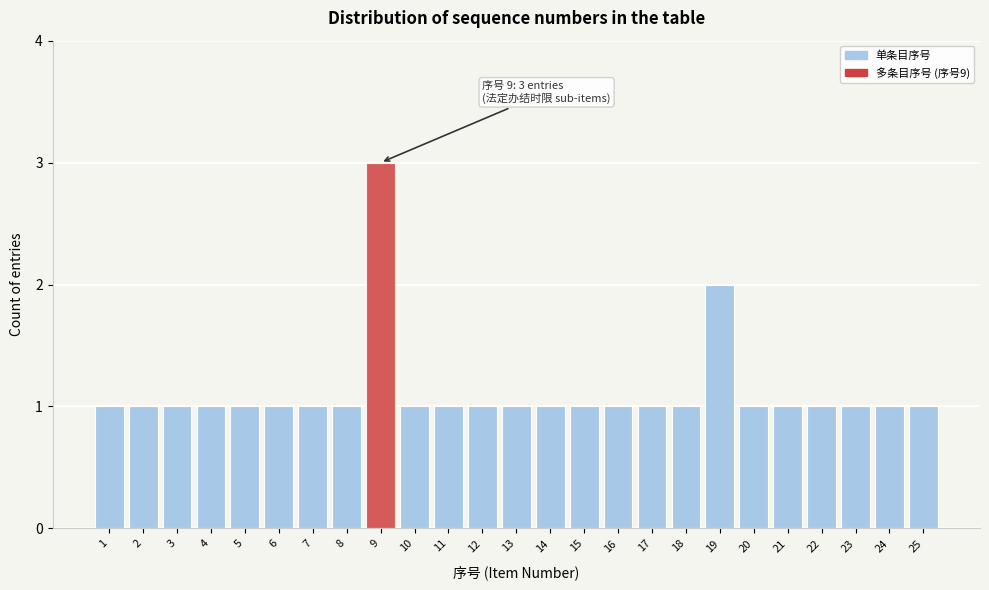

Reading right to left, list all the values displayed in this chart.

1	1	1	1	1	1	2	1	1	1	1	1	1	1	1	1	3	1	1	1	1	1	1	1	1